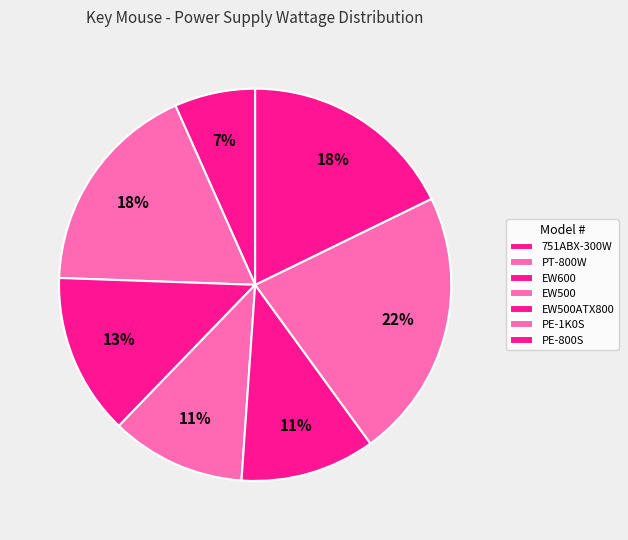

To the nearest percent, what percentage of the pie is PT-800W?

18%